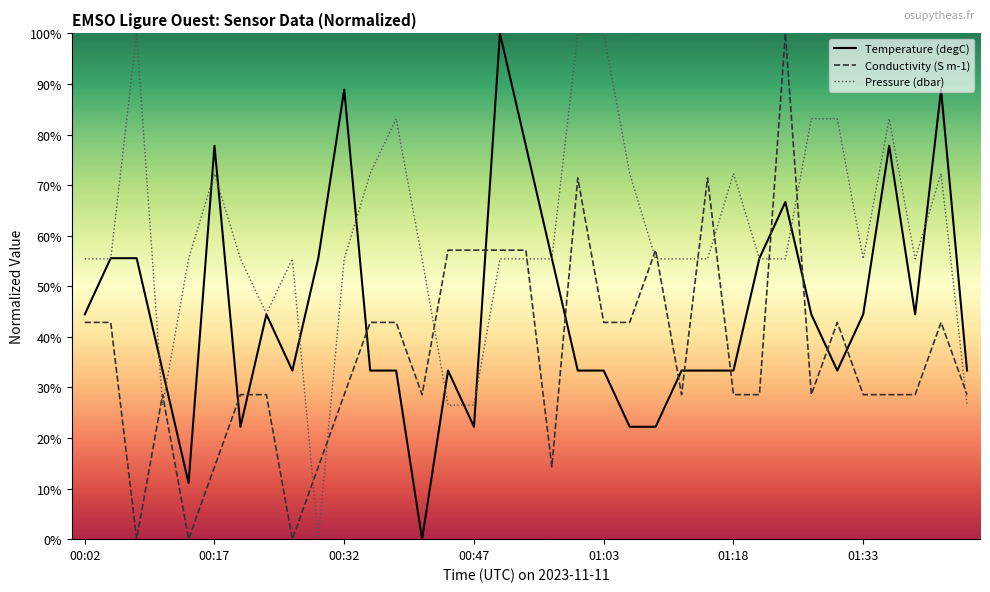

Which series has the largest total across all categories?

Pressure (dbar)